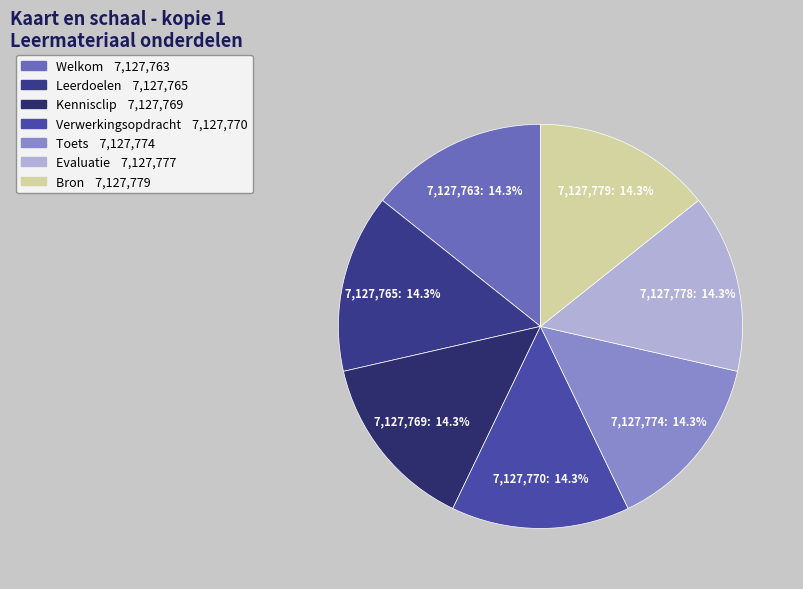

Count the number of slices in the pie.

7